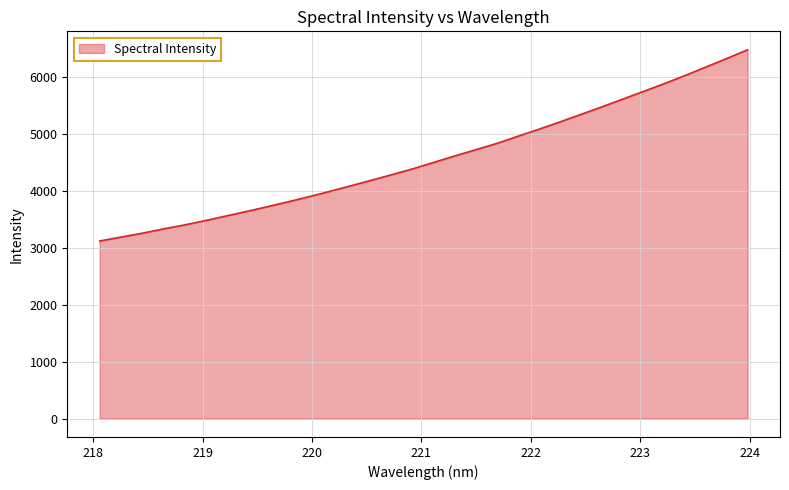

What is the smallest value displayed?

3121.7